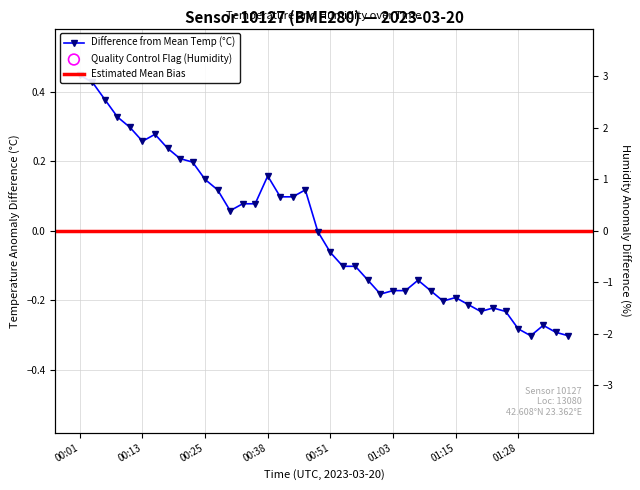

At how many categories does at least one series exceed -1?

40